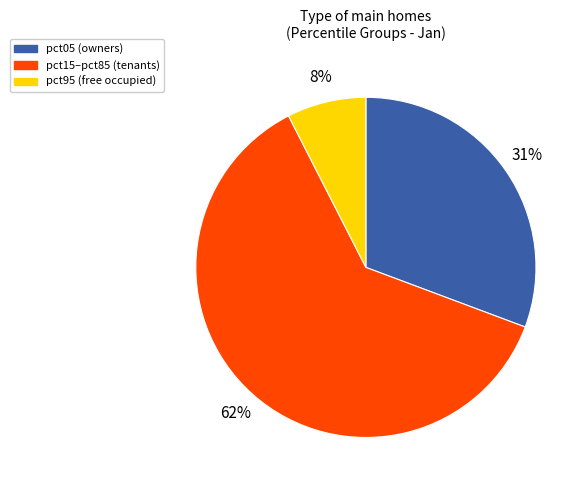

How many slices are in this pie chart?

3